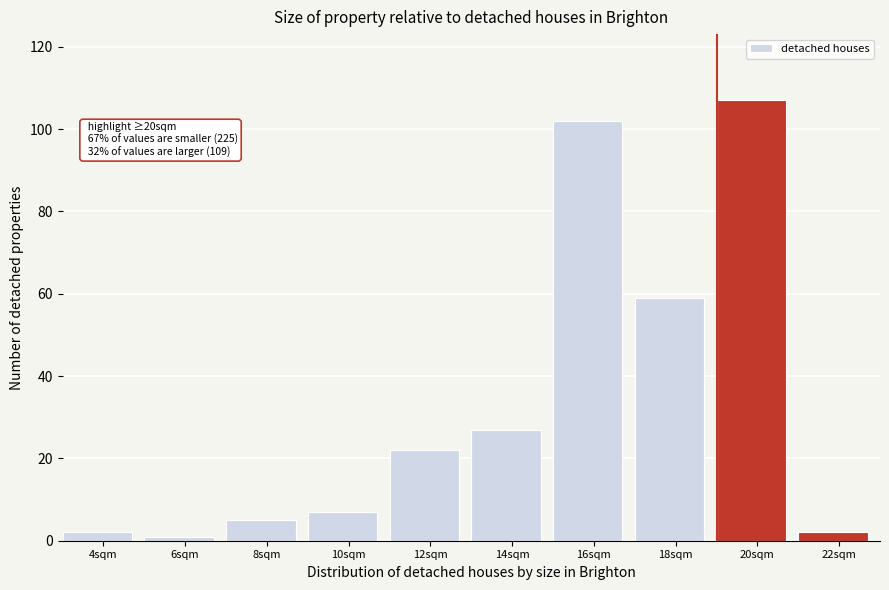

Reading left to right, what are all the values shown in this chart?

4sqm=2	6sqm=1	8sqm=5	10sqm=7	12sqm=22	14sqm=27	16sqm=102	18sqm=59	20sqm=107	22sqm=2